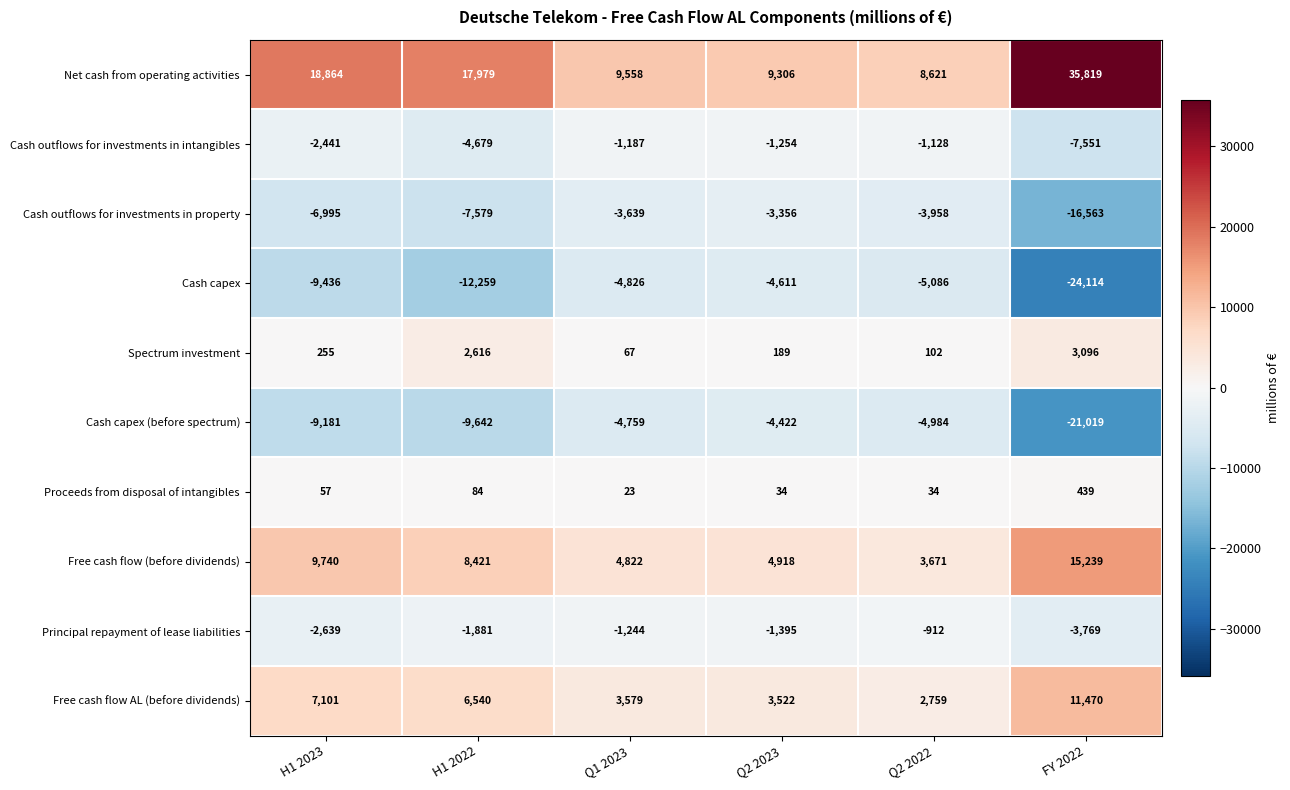

At H1 2023, list the series in order from smallest to largest.

Cash capex, Cash capex (before spectrum), Cash outflows for investments in property, Principal repayment of lease liabilities, Cash outflows for investments in intangibles, Proceeds from disposal of intangibles, Spectrum investment, Free cash flow AL (before dividends), Free cash flow (before dividends), Net cash from operating activities